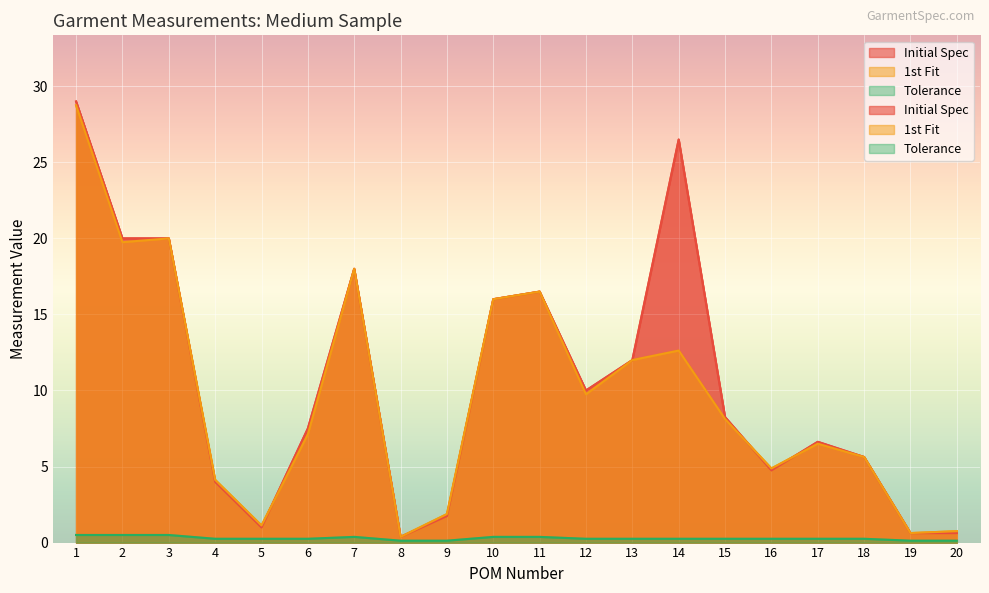

Rank the categories by 1st Fit value from lowest to highest.

8, 19, 20, 5, 9, 4, 16, 18, 17, 6, 15, 12, 13, 14, 10, 11, 7, 2, 3, 1